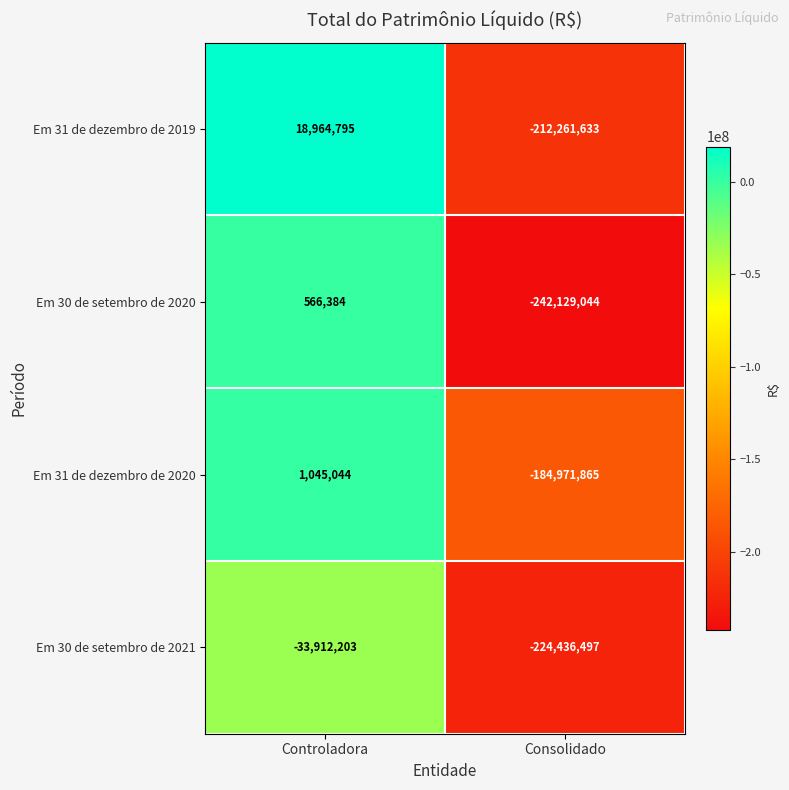

What is the difference between the maximum and minimum values in the Em 30 de setembro de 2020 series?

242695428